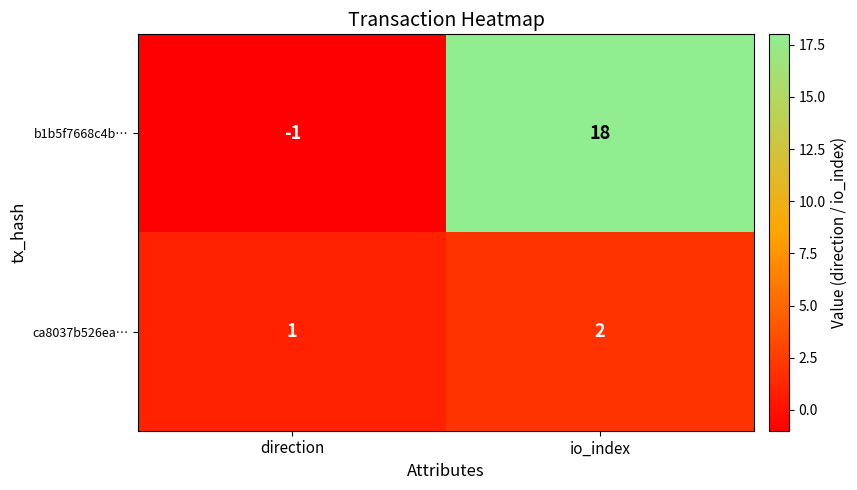

Reading left to right, what are all the values shown in this chart?

b1b5f7668c4b…: -1	18
ca8037b526ea…: 1	2